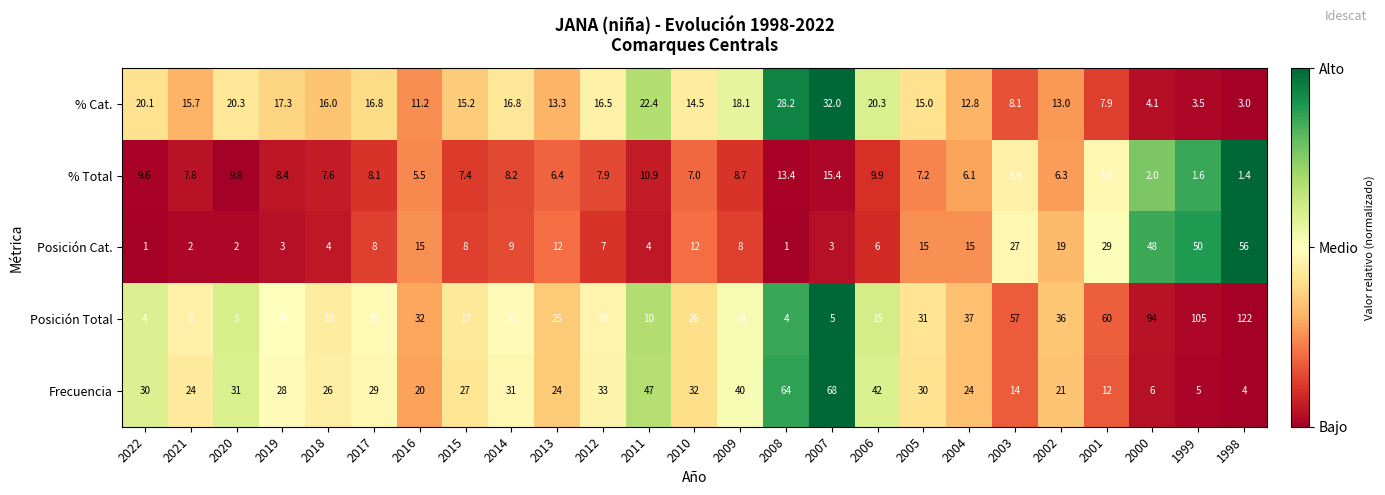

Which series changed the most between 2019 and 2012?

Posición Total